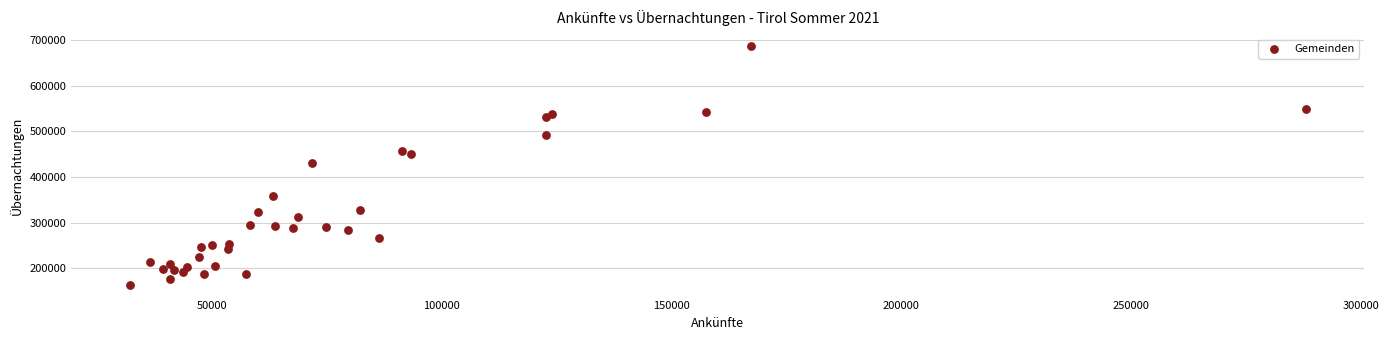

What Y value in the scatter plot is closest to 425651?

431616